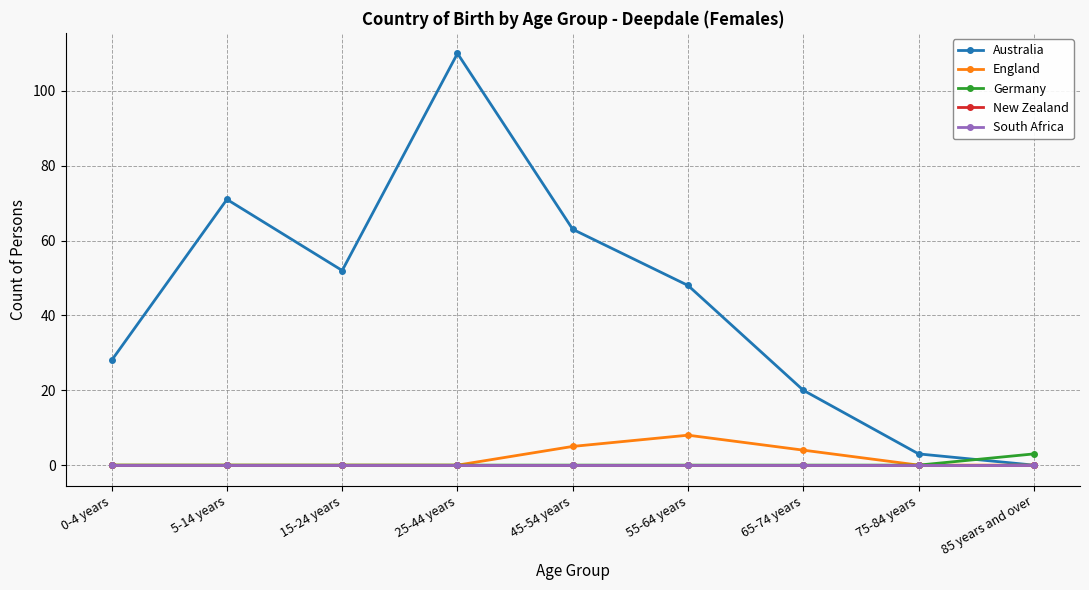

List the series in order of their peak value, highest first.

Australia, England, Germany, New Zealand, South Africa